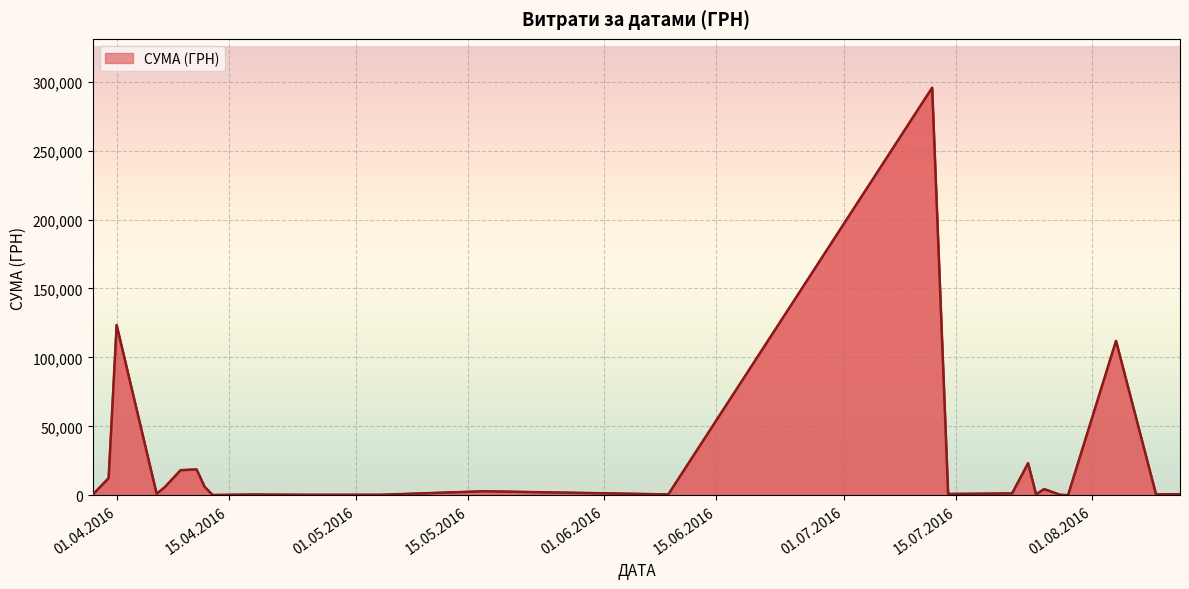

What is the difference between the maximum and minimum values?

295540.8